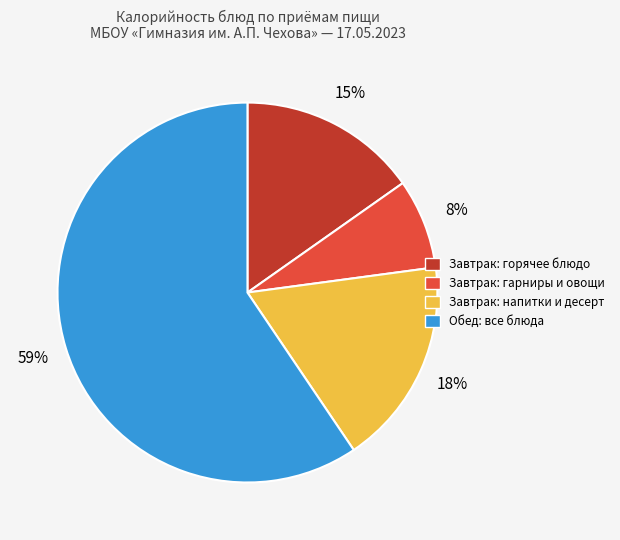

Count the number of slices in the pie.

4